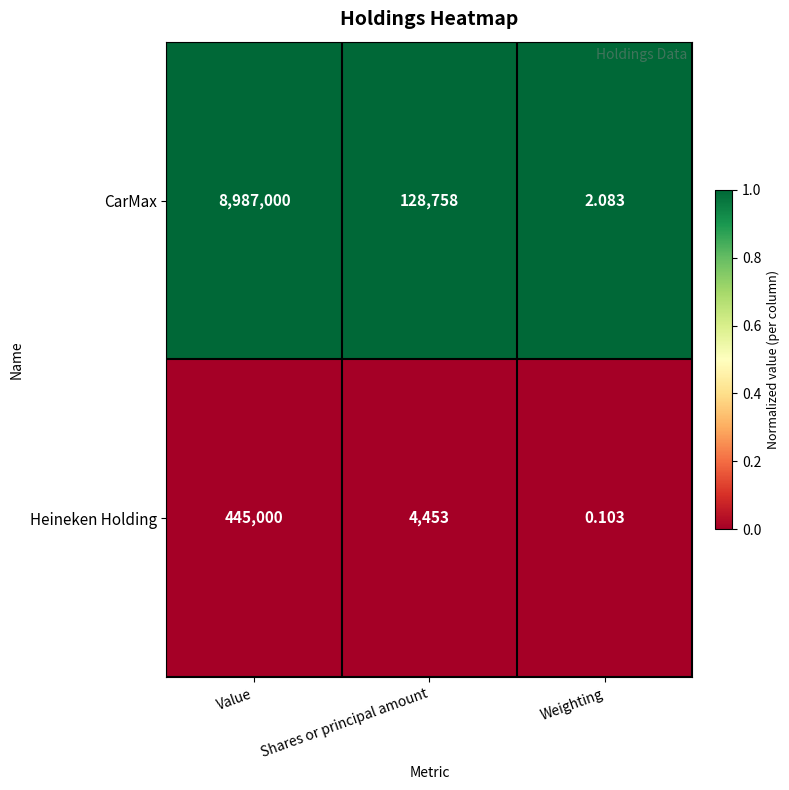

What is the spread (max minus min) of values at Value?

8542000.0